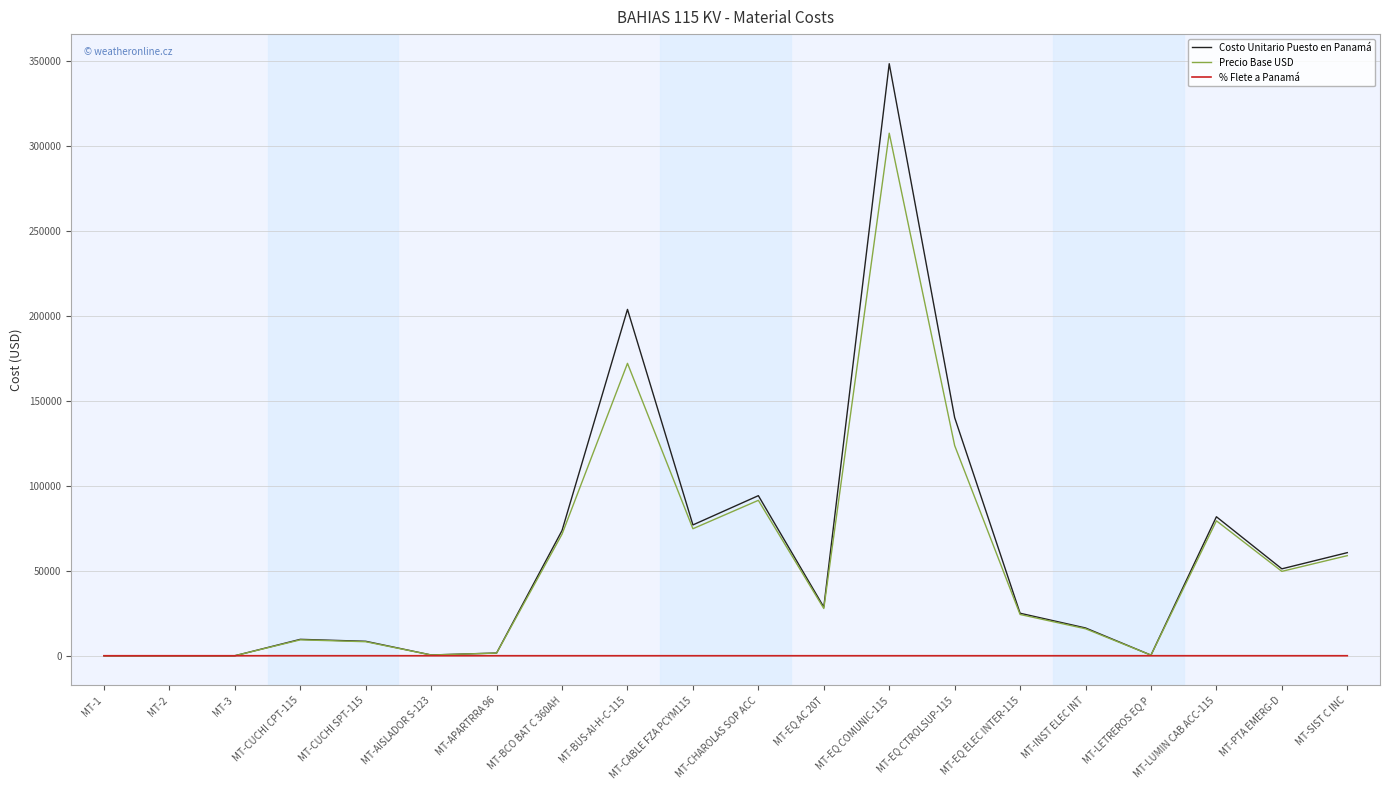

The value of Costo Unitario Puesto en Panamá at MT-EQ ELEC INTER-115 is 42433.7. True or false?

False